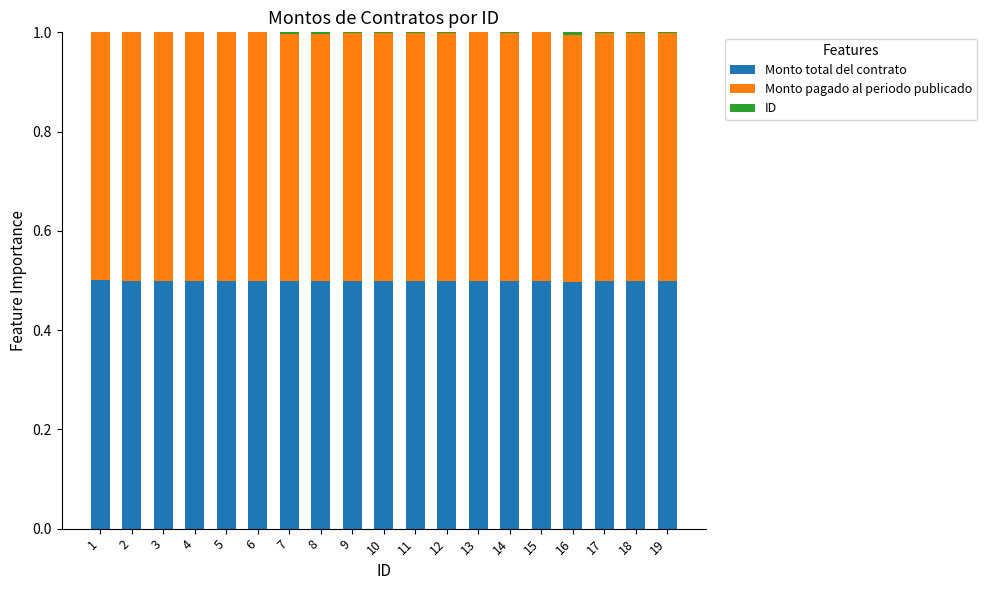

True or false: Monto total del contrato has a value of 0.7 at 13.

False